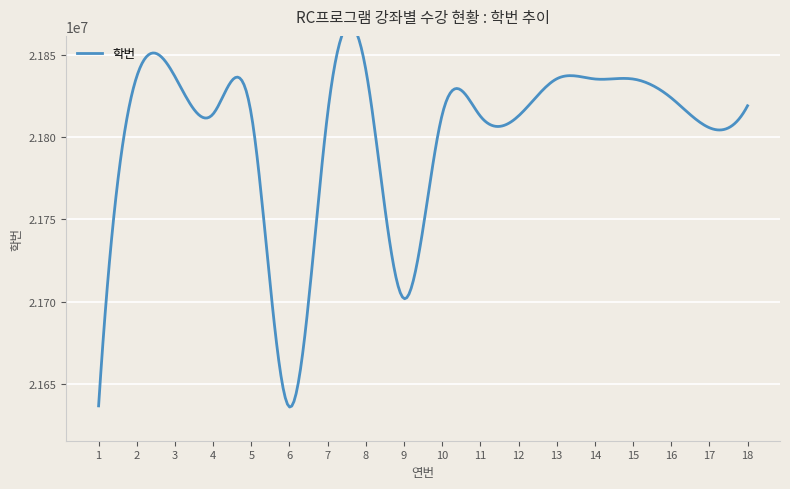

The chart shows a value of 21836838 at 2. True or false?

True